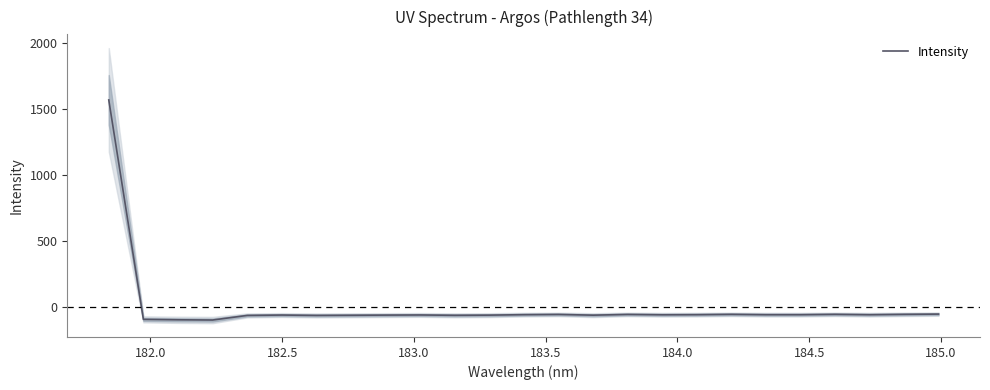

Is this an area chart (filled region under the line)?

No